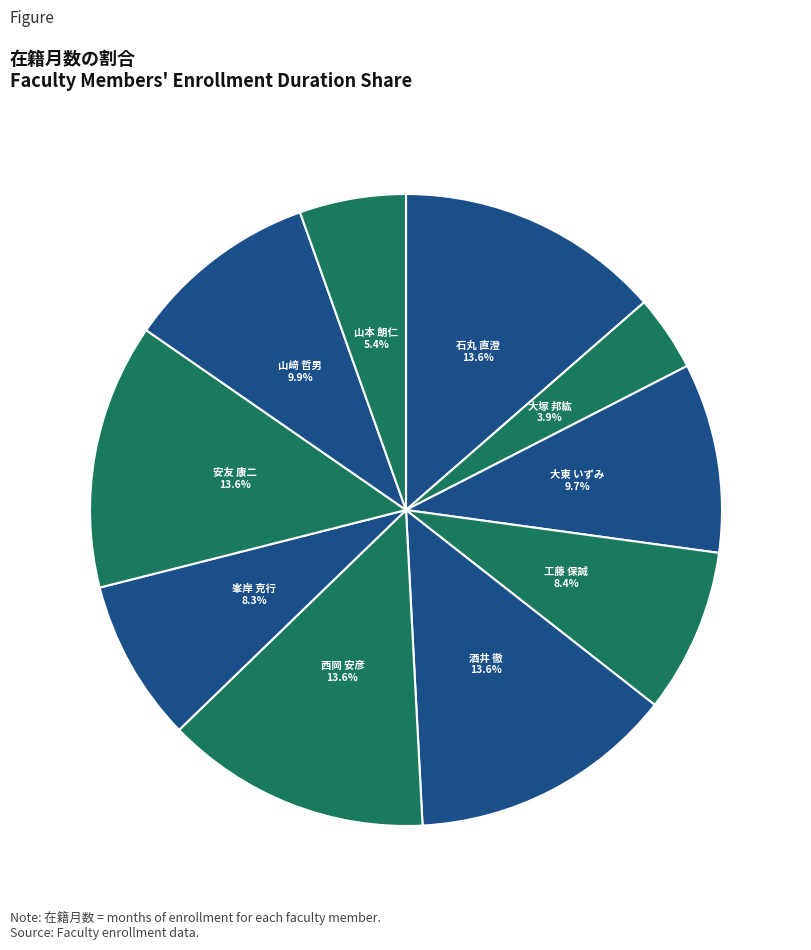

To the nearest percent, what portion does 山﨑 哲男 represent?

10%